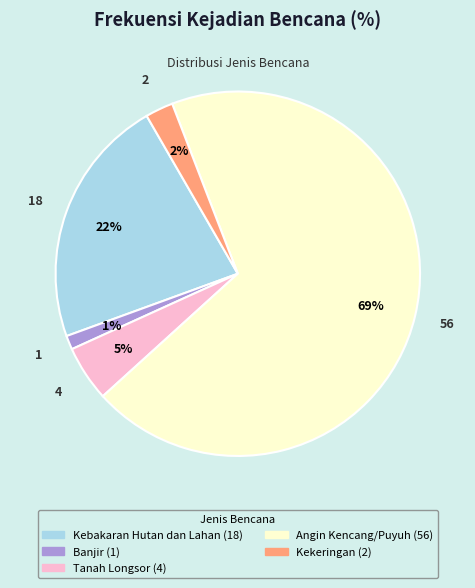

Which has a higher value, Tanah Longsor or Banjir?

Tanah Longsor